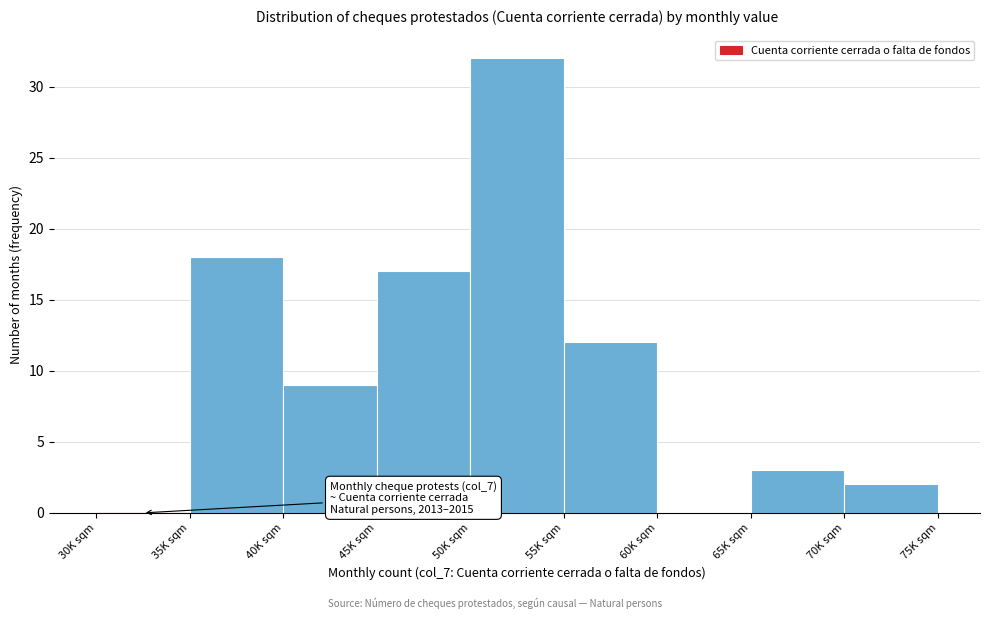

Reading left to right, list all the values displayed in this chart.

30K sqm=0	35K sqm=18	40K sqm=9	45K sqm=17	50K sqm=32	55K sqm=12	60K sqm=0	65K sqm=3	70K sqm=2